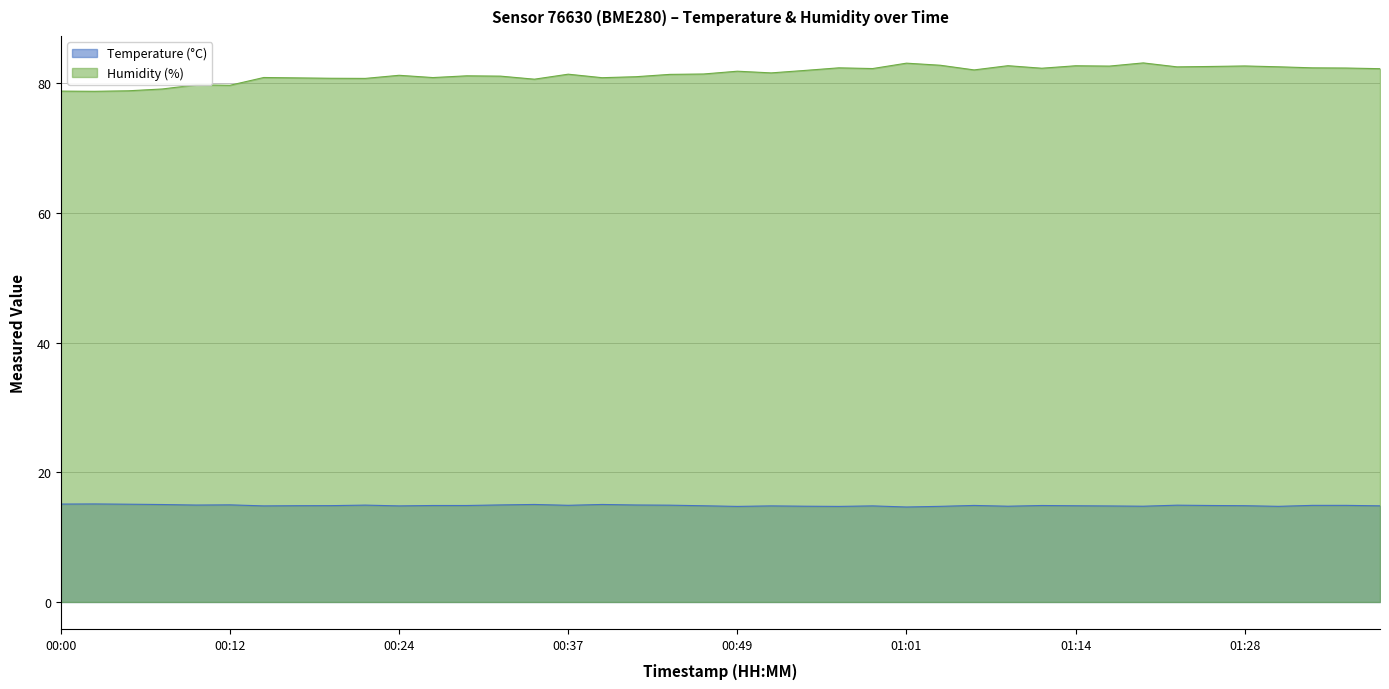

True or false: Humidity (%) has a value of 81.4 at 00:44.

True